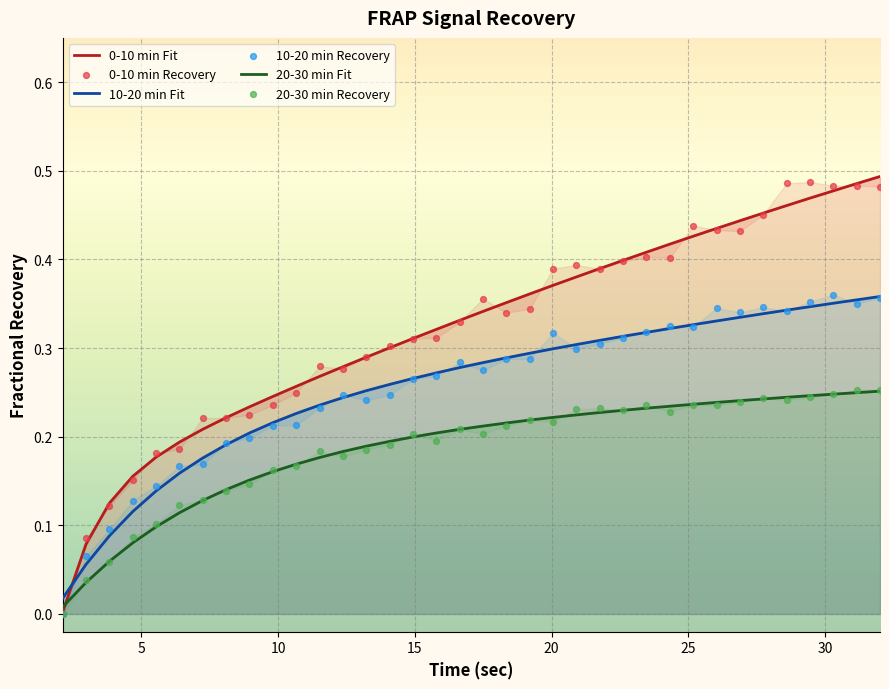

Which series has the widest spread of Y values?

0-10 min Fit